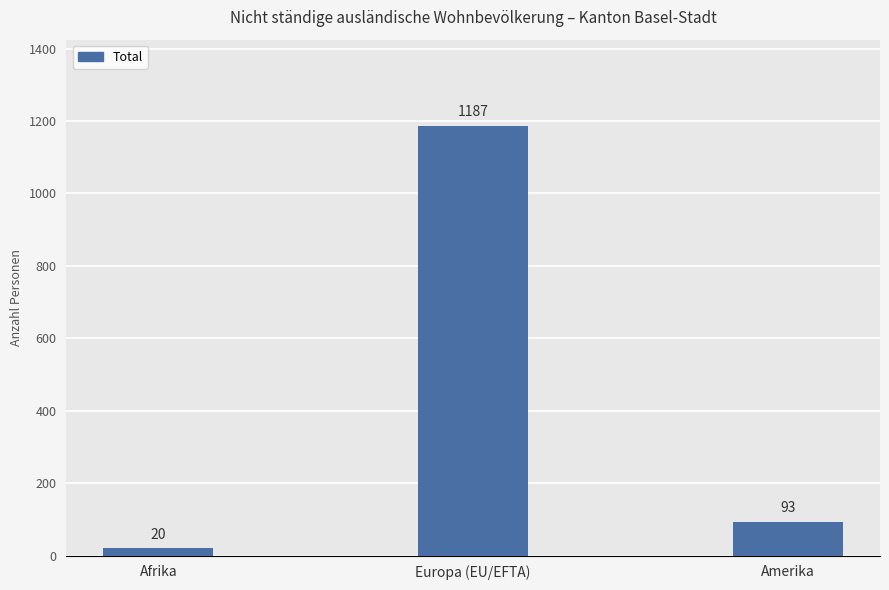

What is the change in value from Europa (EU/EFTA) to Amerika?

-1094